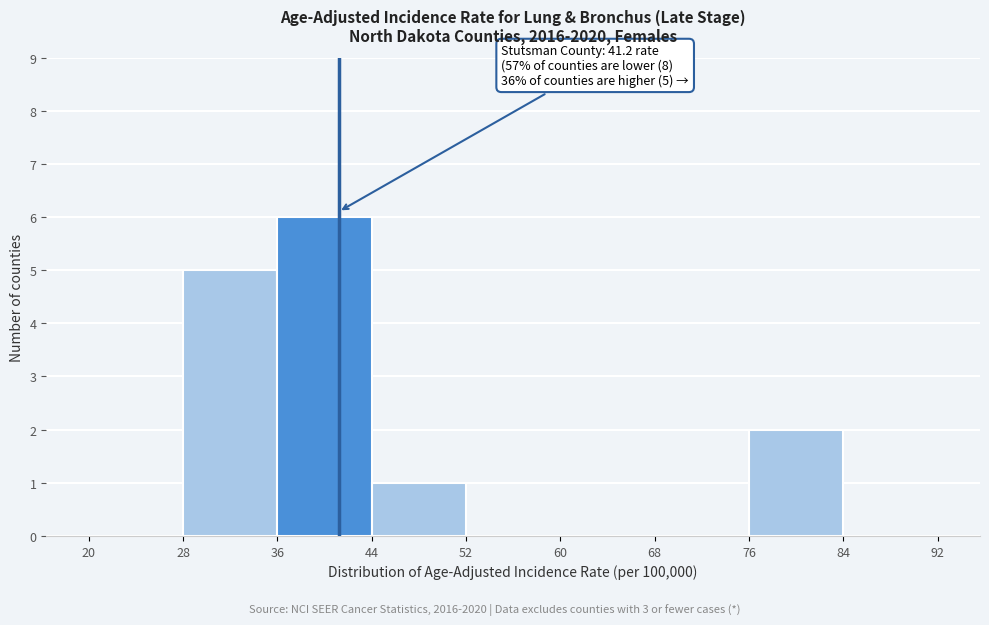

Which range on the x-axis has the tallest bar?

36 to 44